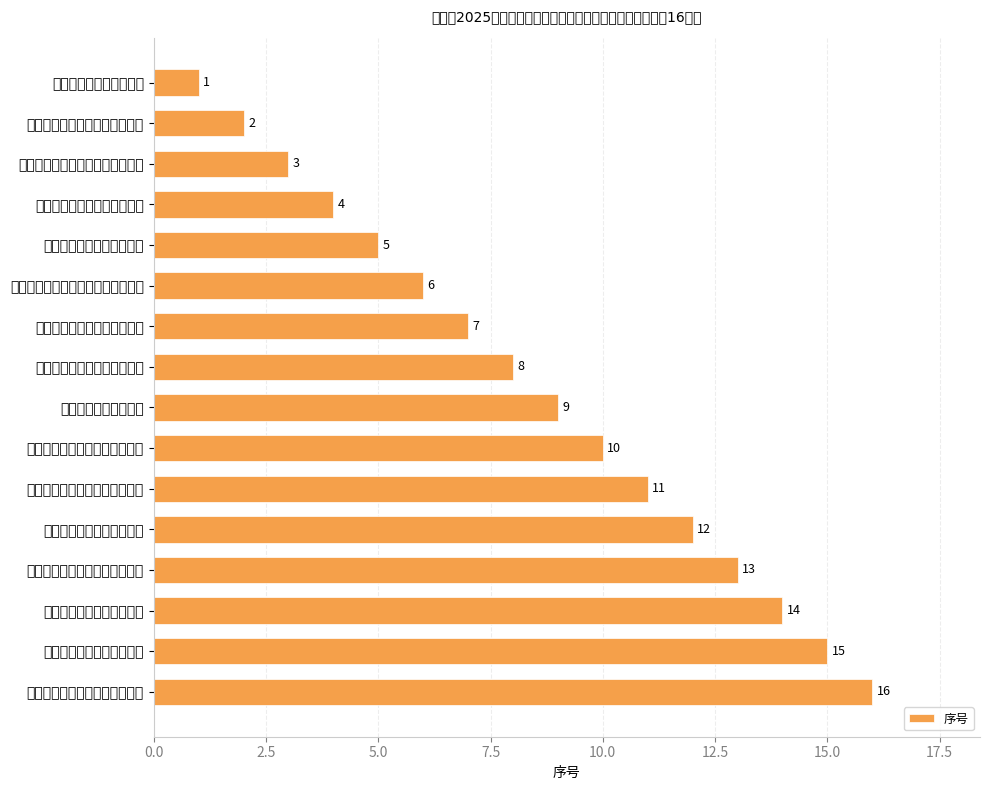

What is the maximum value shown in the chart?

16